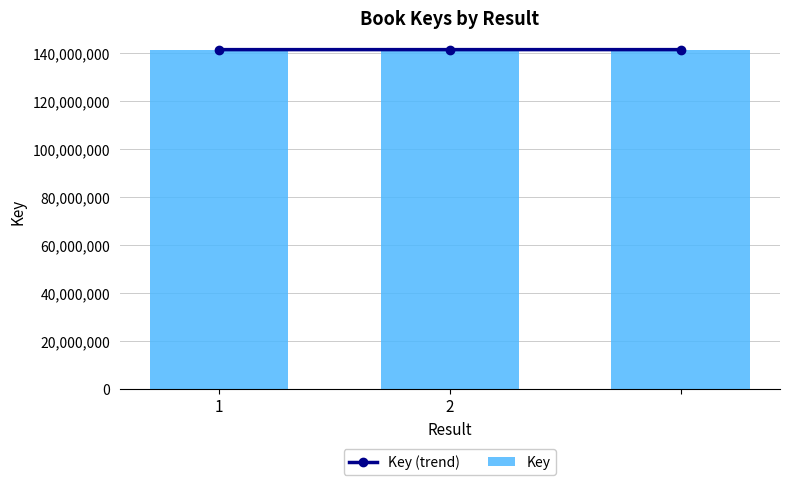

Count the Key (trend) values in the range 141405705 to 141407867.

3